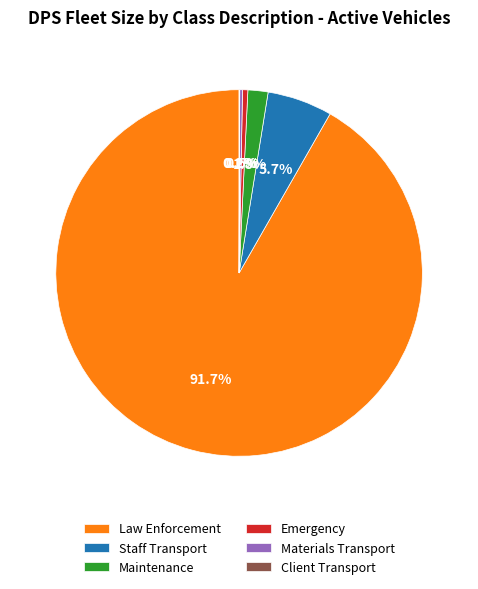

Does Law Enforcement represent more than half of the total?

Yes